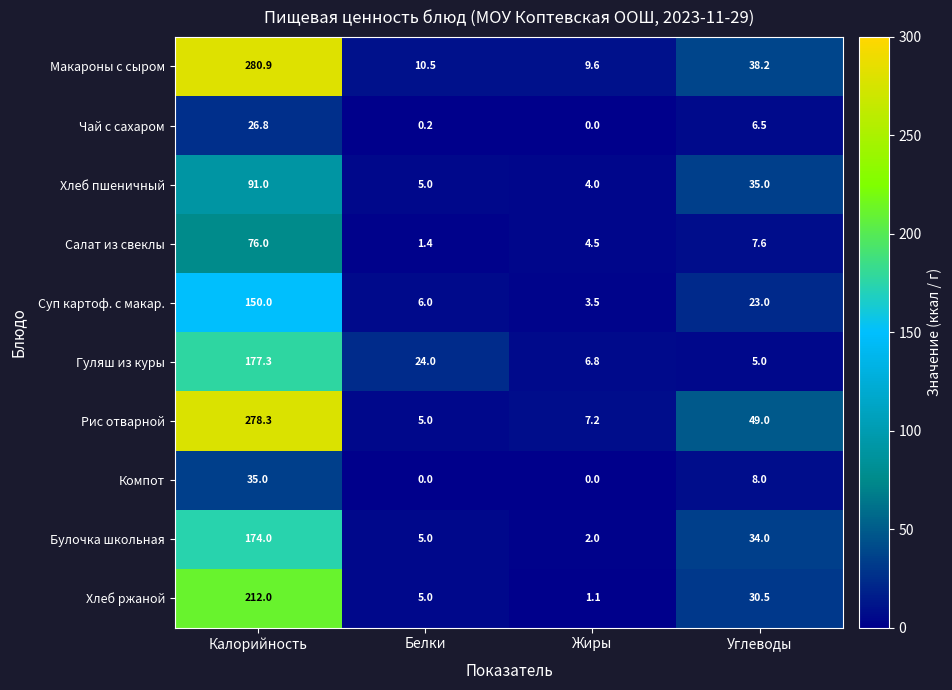

What is the difference between the second highest and second lowest values in the Рис отварной series?

41.8